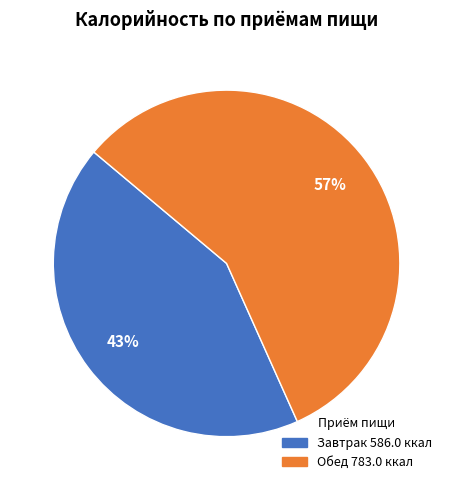

True or false: Завтрак accounts for 43% of the total.

True